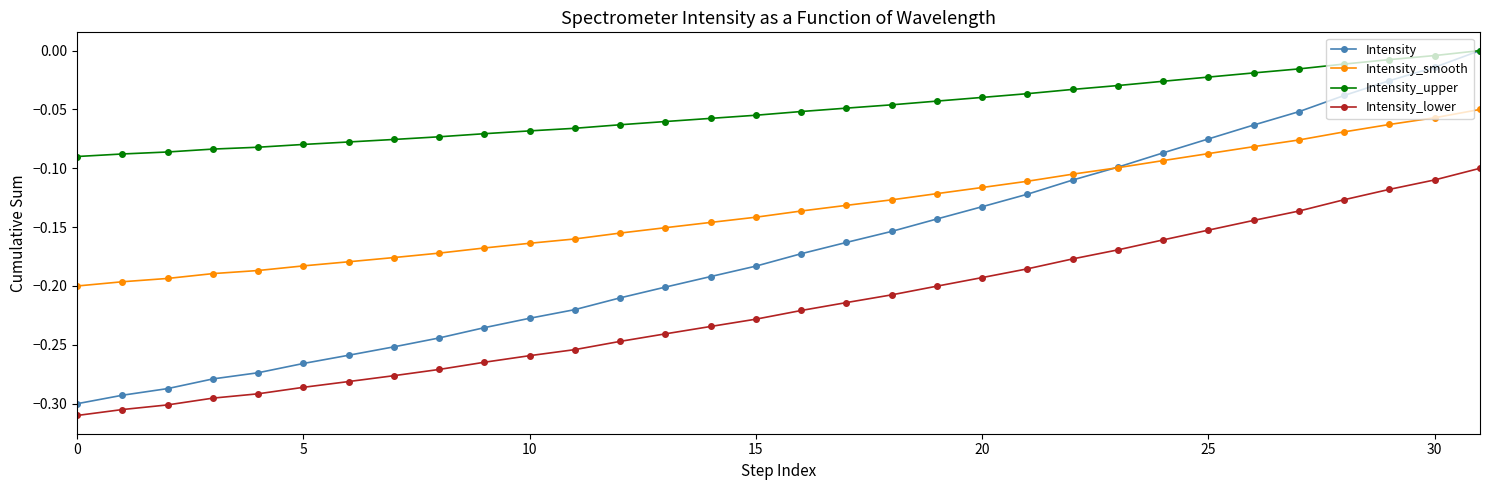

True or false: Intensity_upper and Intensity_lower cross at least once.

False